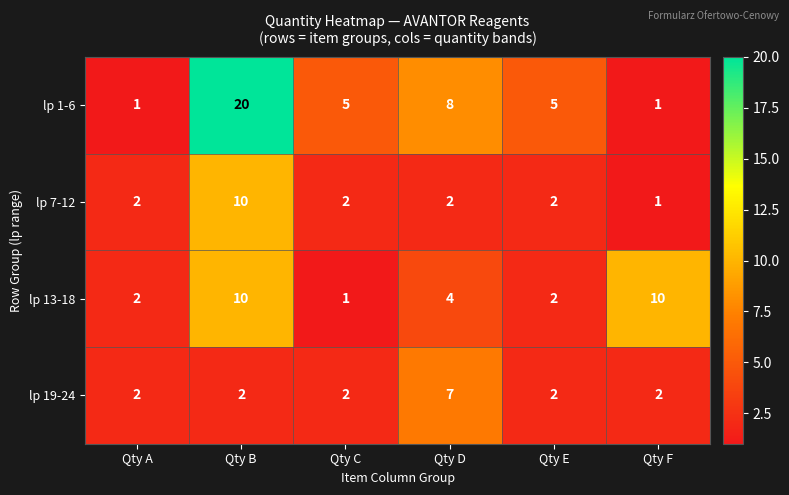

Reading right to left, what are all the values shown in this chart?

lp 1-6: Qty F=1	Qty E=5	Qty D=8	Qty C=5	Qty B=20	Qty A=1
lp 7-12: Qty F=1	Qty E=2	Qty D=2	Qty C=2	Qty B=10	Qty A=2
lp 13-18: Qty F=10	Qty E=2	Qty D=4	Qty C=1	Qty B=10	Qty A=2
lp 19-24: Qty F=2	Qty E=2	Qty D=7	Qty C=2	Qty B=2	Qty A=2